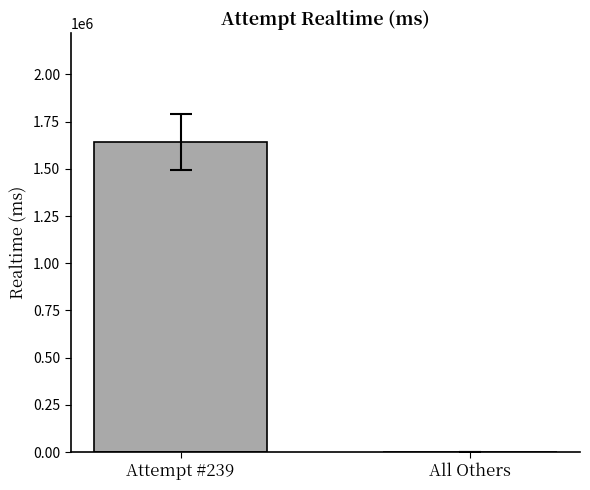

Is it true that the value at Attempt #239 is 1642877?

True